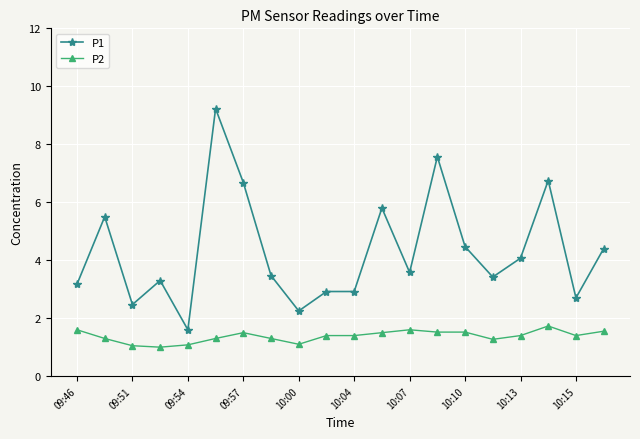

True or false: P1 has more than 0 points higher than both neighbors.

True